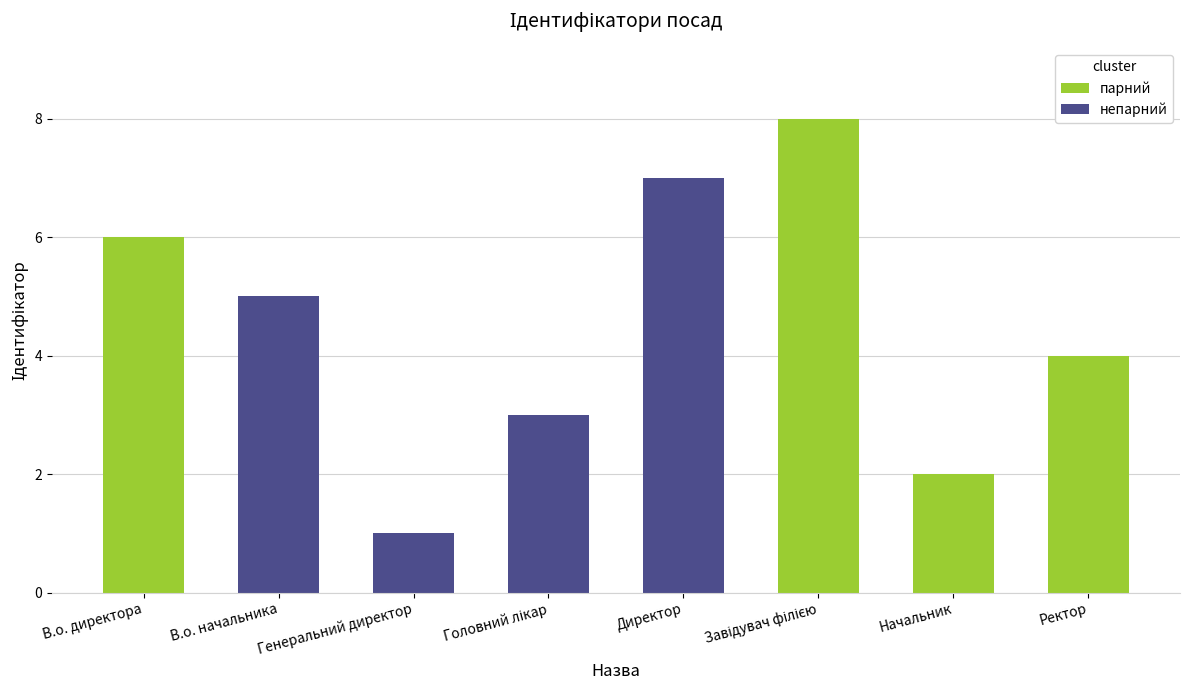

The value at Ректор is 5. True or false?

False